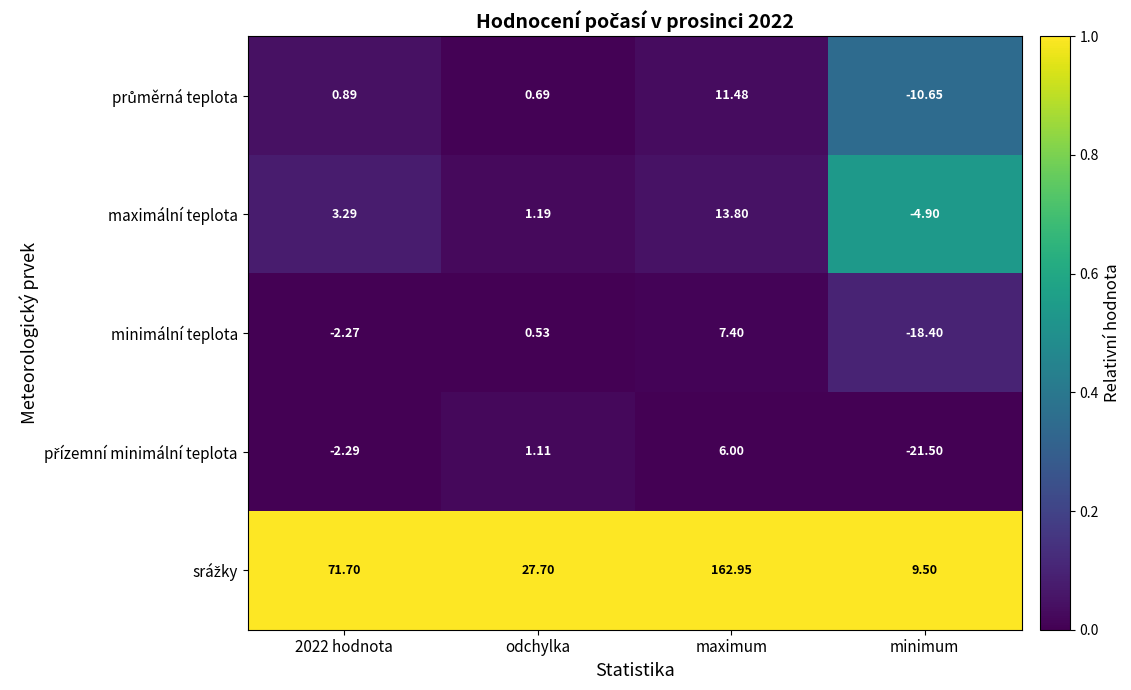

At which category does the chart reach its peak across all series?

maximum